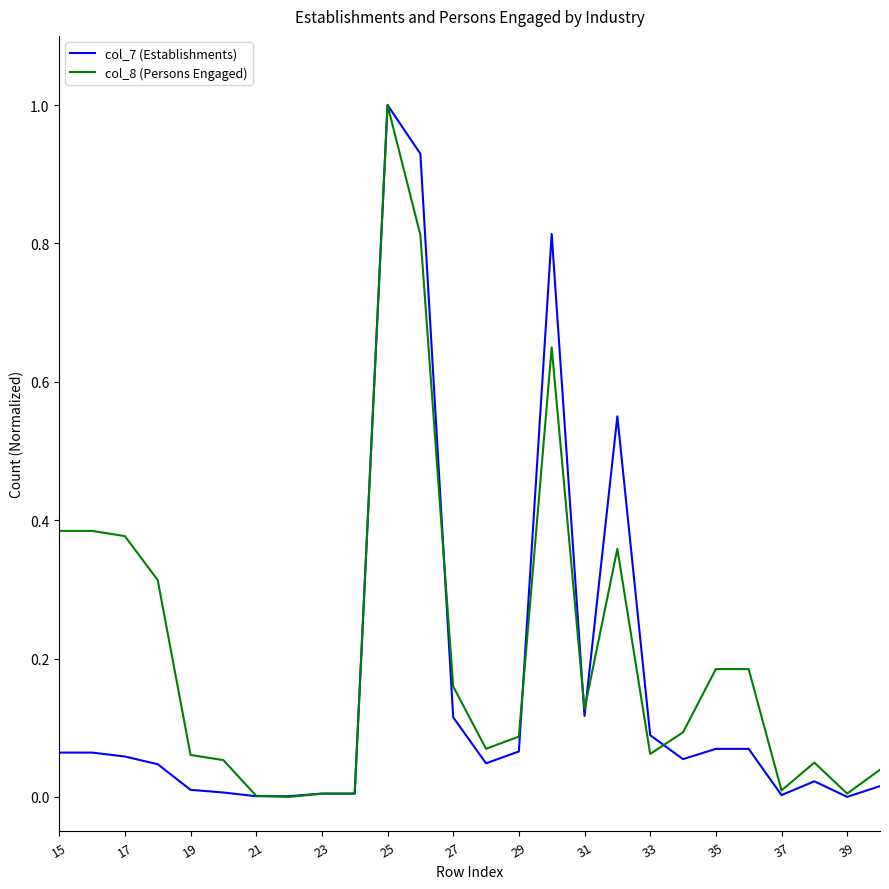

Which series ends up on top after the final intersection of col_8 (Persons Engaged) and col_7 (Establishments)?

col_8 (Persons Engaged)